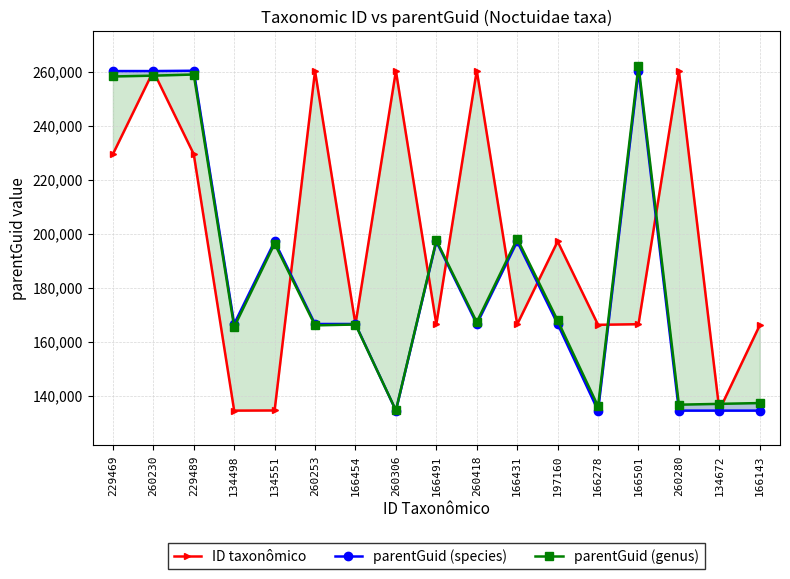

Where does the parentGuid (genus) series first go above 167279?

229469